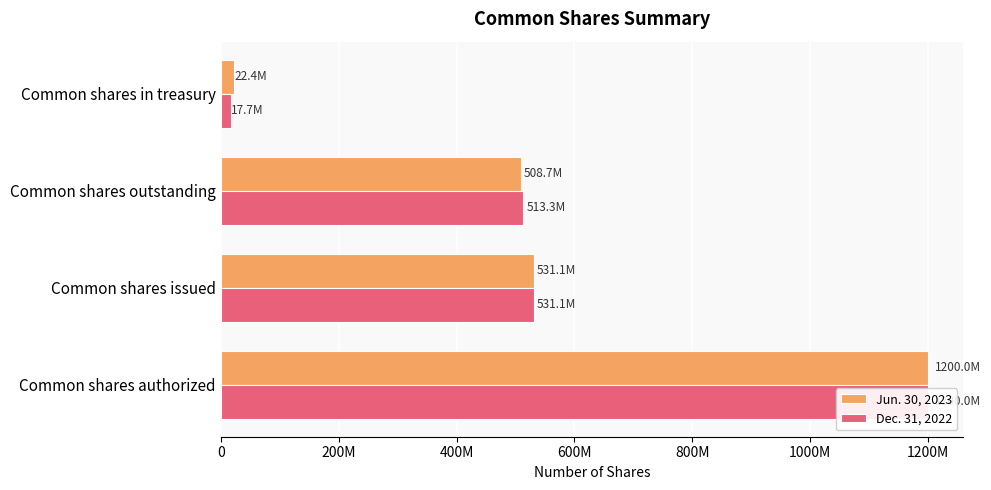

The Jun. 30, 2023 series shows 784111028 at Common shares issued. True or false?

False